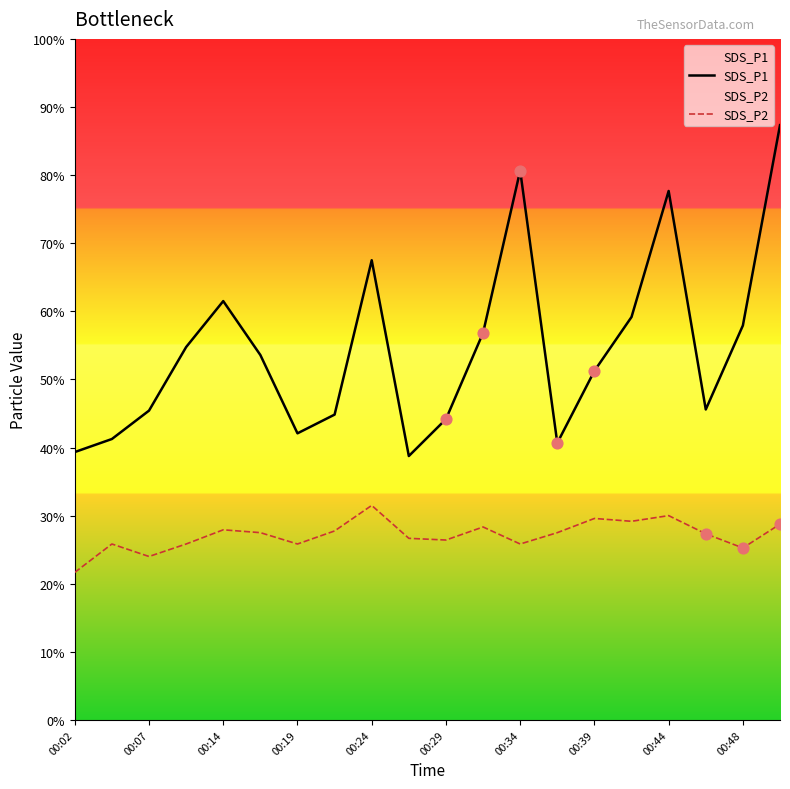

Which series reaches the maximum Y coordinate?

SDS_P1